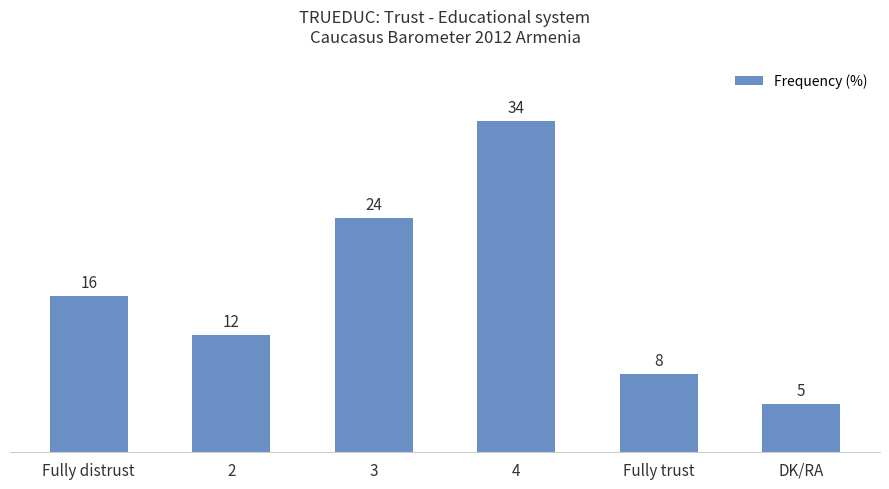

At which label is the value closest to 19?

Fully distrust